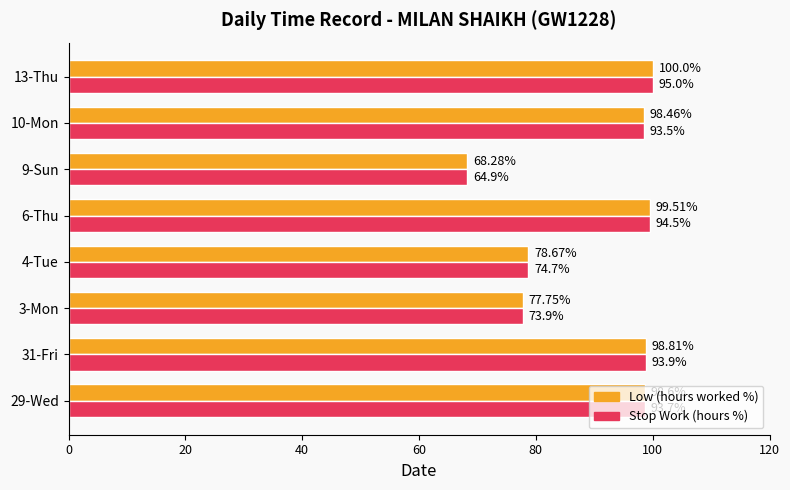

At which category is the sum across all series the highest?

13-Thu